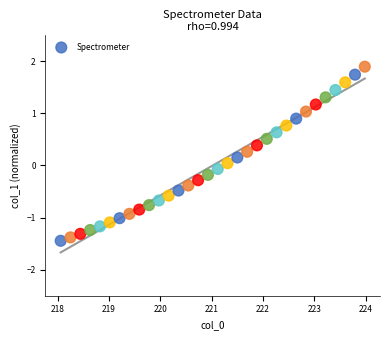

What is the range of Y values (max minus min)?

3.3